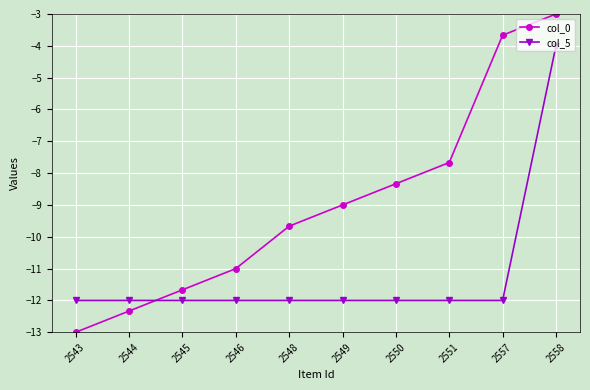

Rank the series by their average value, from highest to lowest.

col_0, col_5